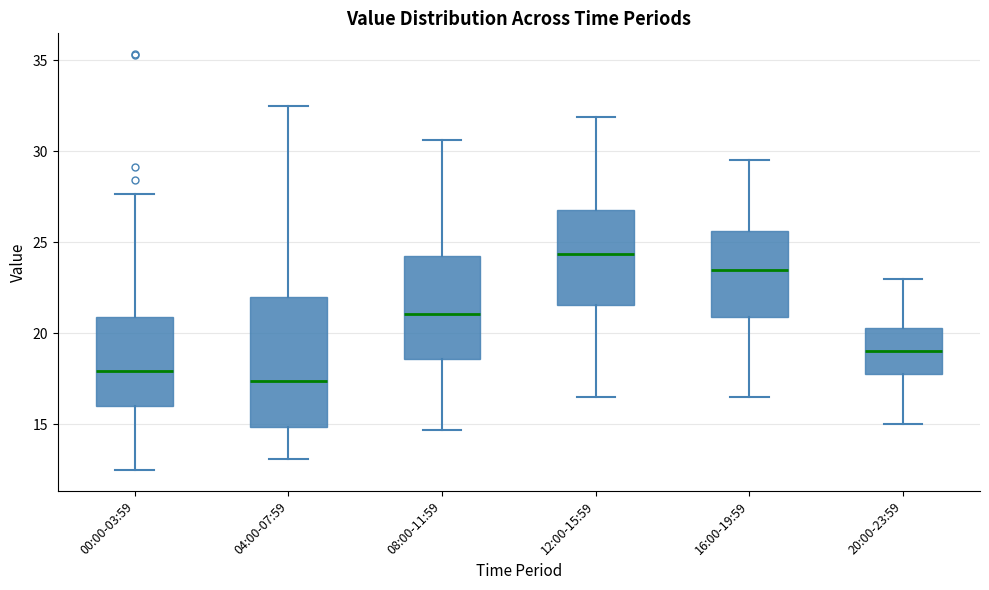

Reading left to right, read every box against the y-axis: the position of its median line, the range the box covers, and the ends of its whiskers. The values are not printed on the chart, so give them approximately, as read against the axis.

00:00-03:59: median 18.0, box 16.0 to 21.0, whiskers 12.5 to 27.5
04:00-07:59: median 17.5, box 15.0 to 22.0, whiskers 13.0 to 32.5
08:00-11:59: median 21.0, box 18.5 to 24.0, whiskers 14.5 to 30.5
12:00-15:59: median 24.5, box 21.5 to 27.0, whiskers 16.5 to 32.0
16:00-19:59: median 23.5, box 21.0 to 25.5, whiskers 16.5 to 29.5
20:00-23:59: median 19.0, box 18.0 to 20.5, whiskers 15.0 to 23.0